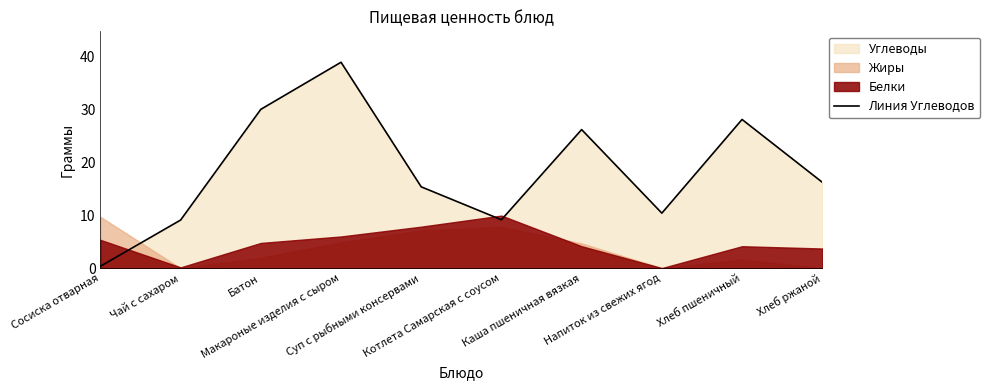

Reading left to right, list all the values displayed in this chart.

0.4	9.1	30.0	38.9	15.4	9.2	26.2	10.4	28.1	16.2